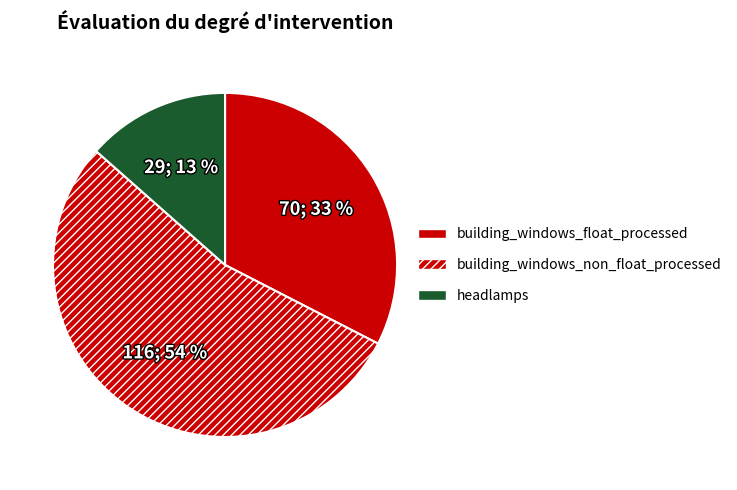

How many slices are in this pie chart?

3